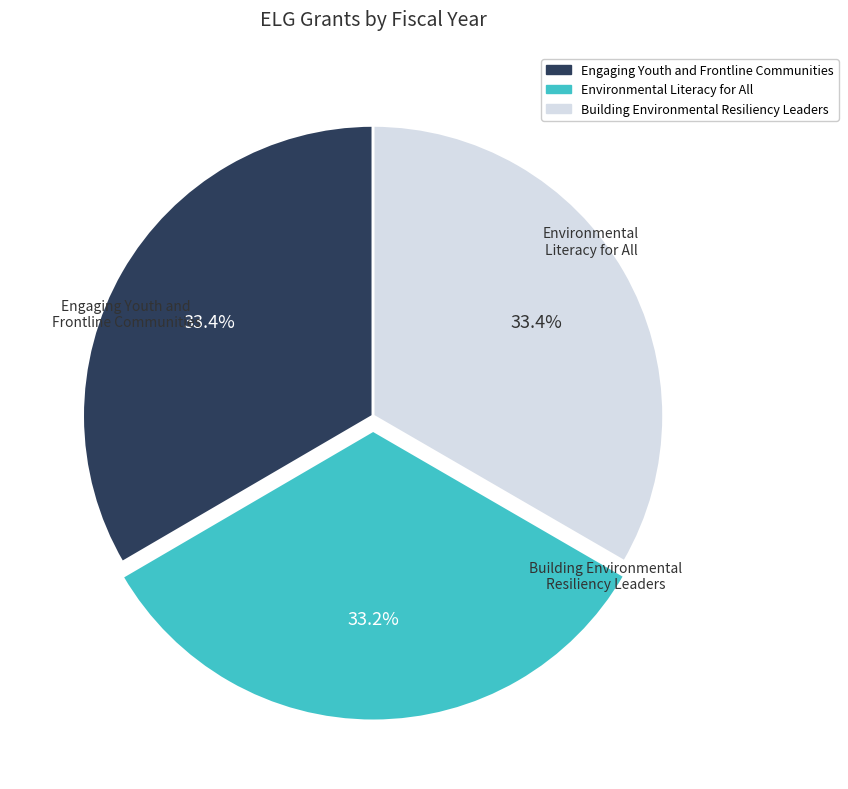

Rank the categories by value from highest to lowest.

Engaging Youth and Frontline Communities, Building Environmental Resiliency Leaders, Environmental Literacy for All